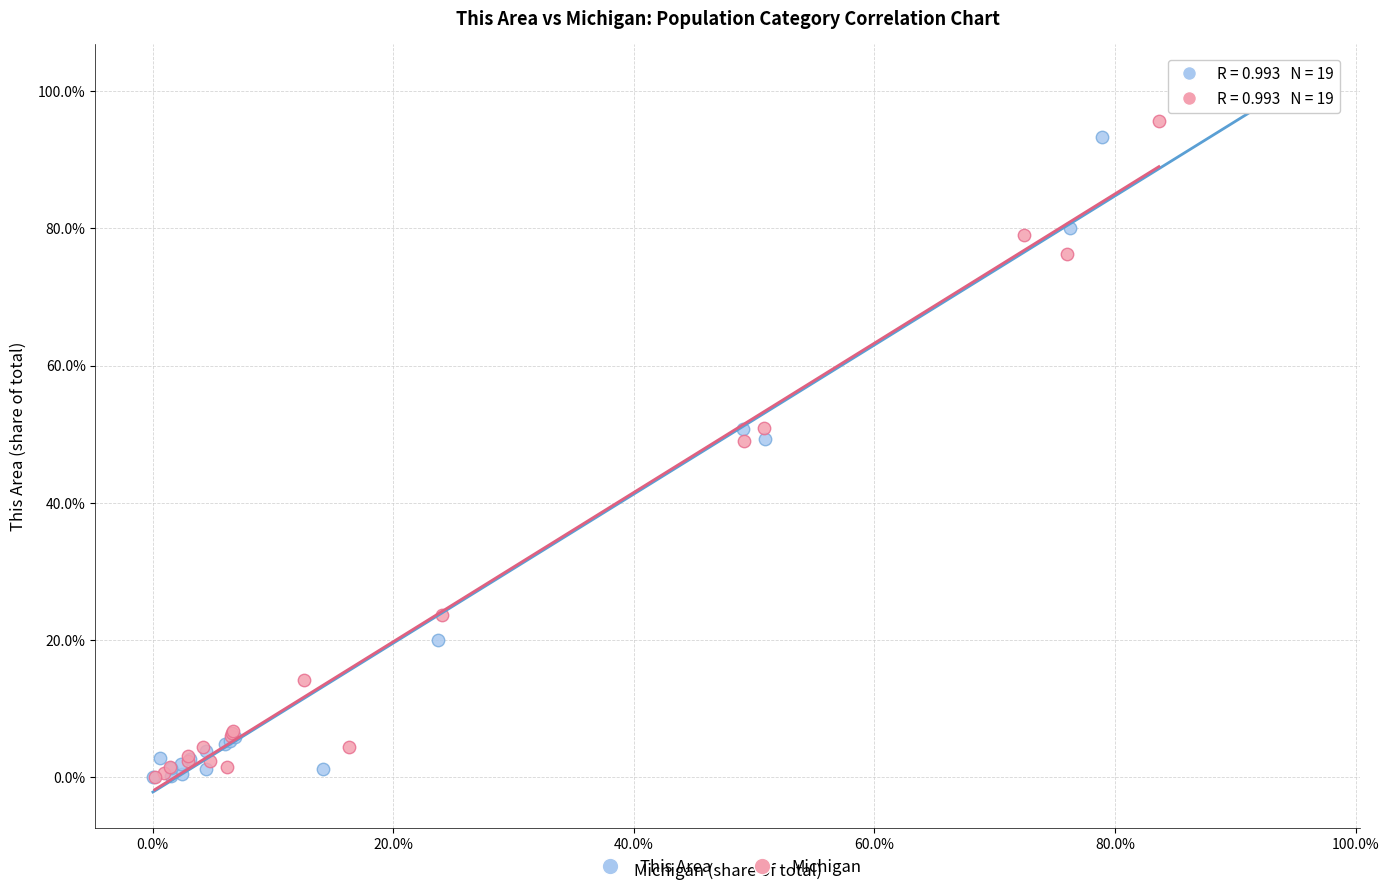

What are all the series names shown in the legend?

This Area, Michigan